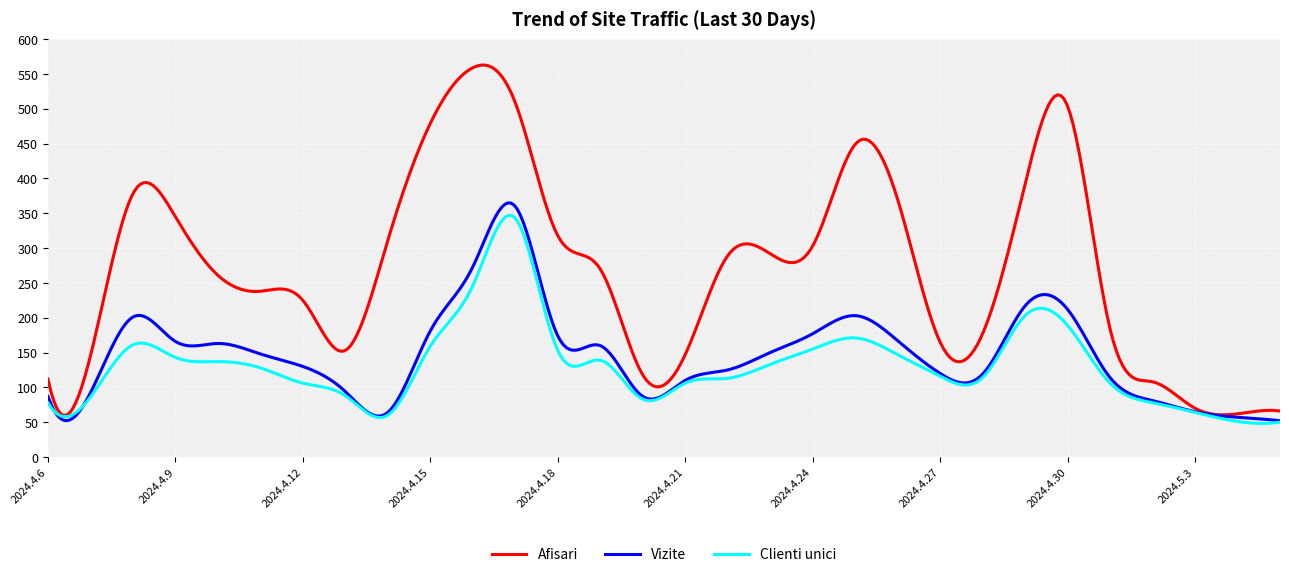

What is the lowest value of the Vizite series?

52.0